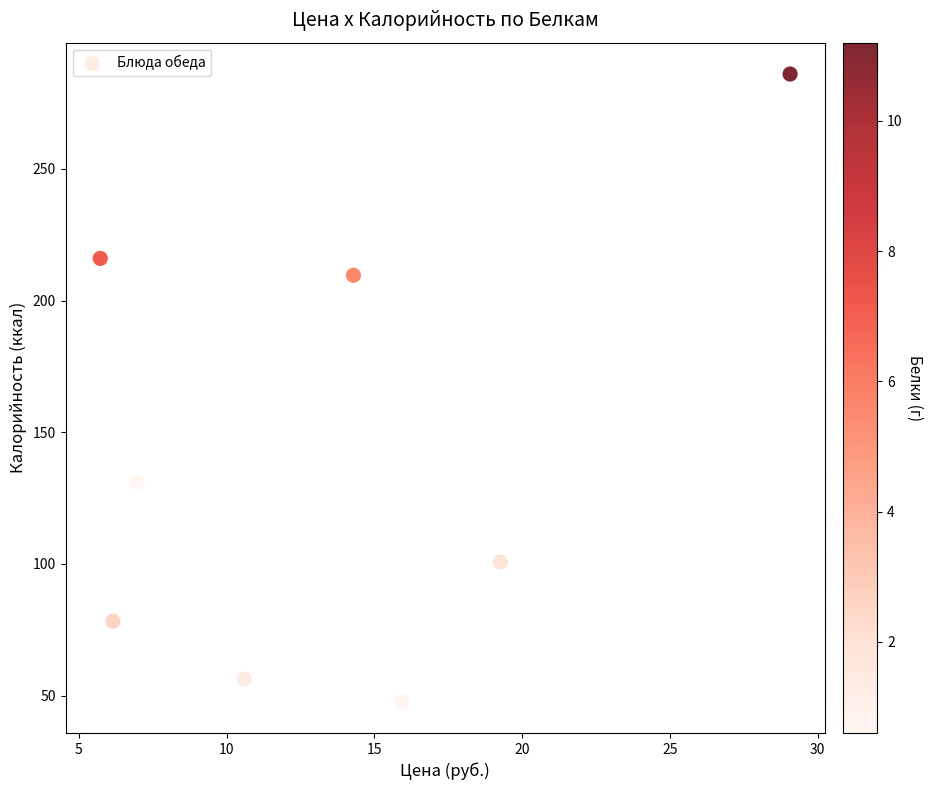

What Y value in the scatter plot is closest to 166?

131.0